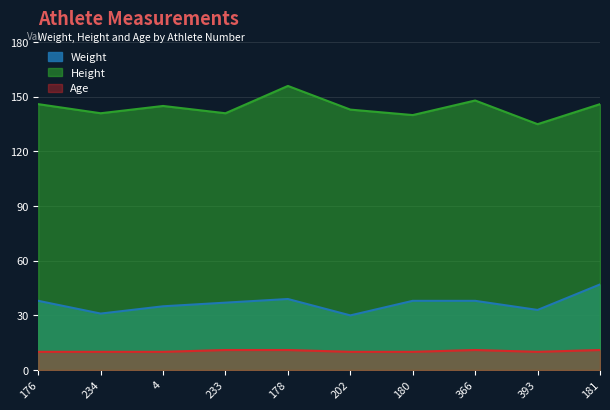

How many categories are shown in the chart?

10